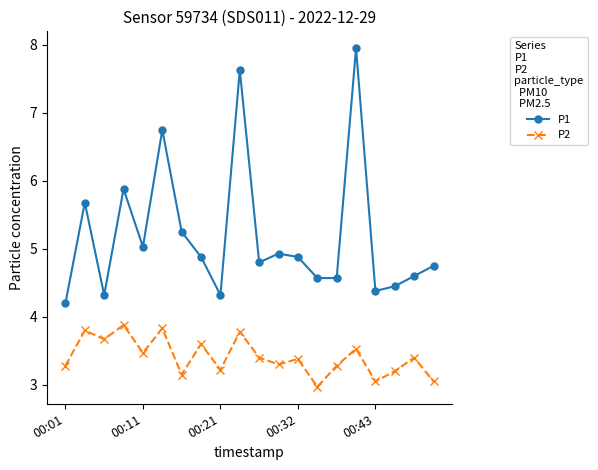

Rank the series by their average value, from highest to lowest.

P1, P2